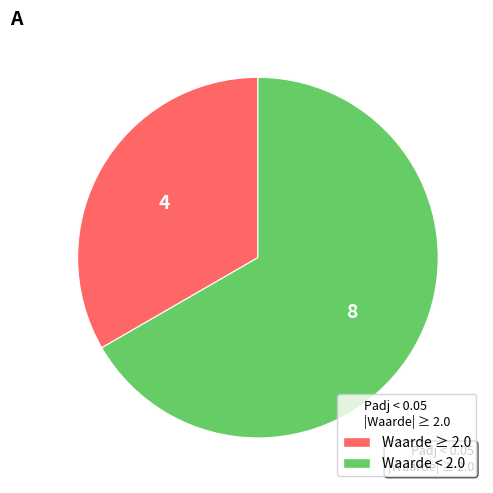

Is there a majority slice in this chart?

Yes